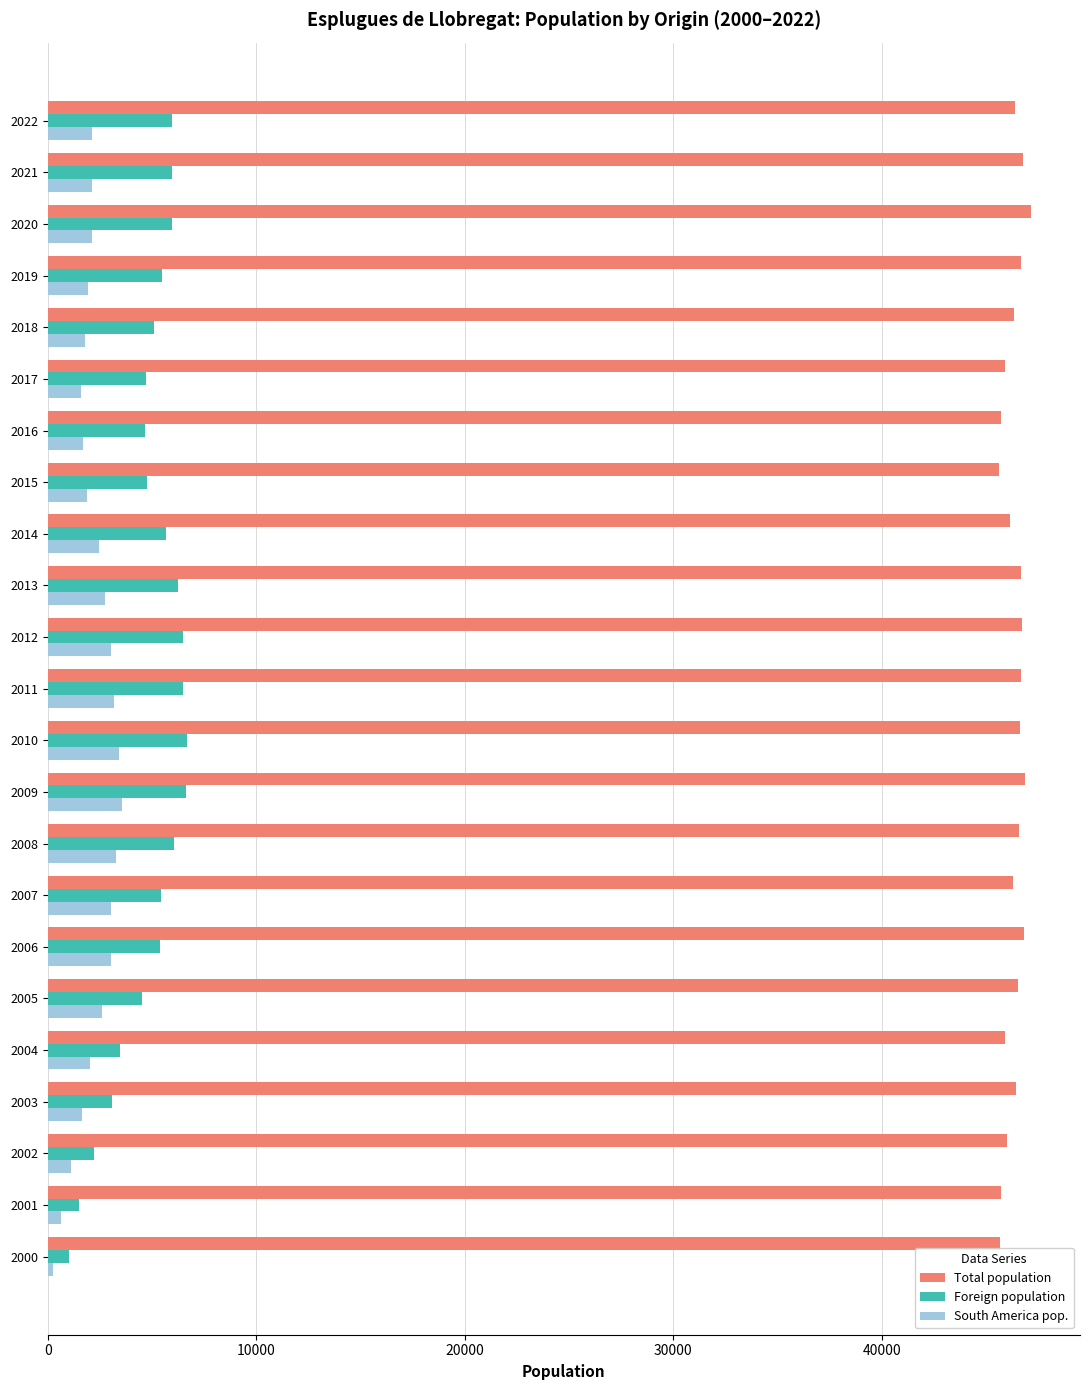

What is the maximum value shown in the chart?

47150